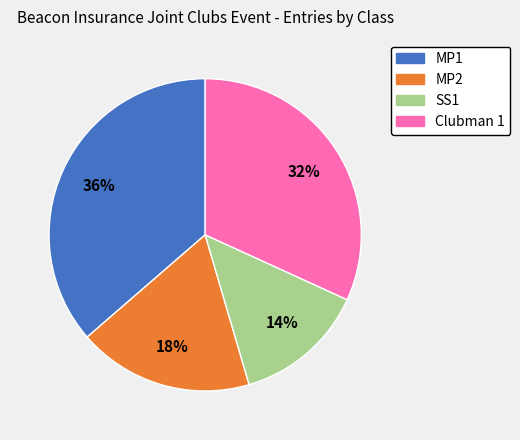

To the nearest percent, what is the difference between the MP2 and MP1 slice percentages?

18%